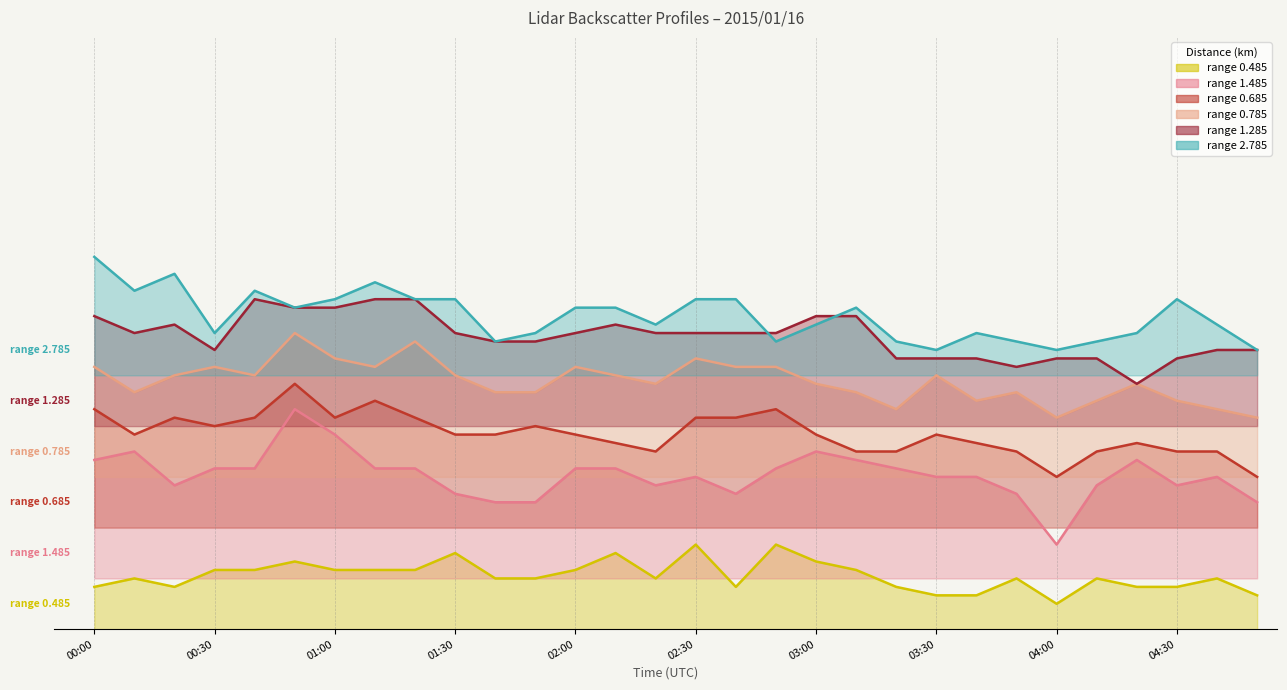

Between 00:30 and 02:10, which series saw the biggest shift?

1.285